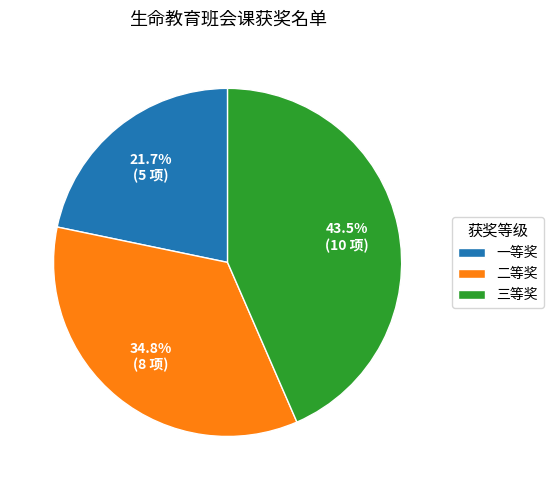

What percentage is the 二等奖 slice, to the nearest percent?

35%